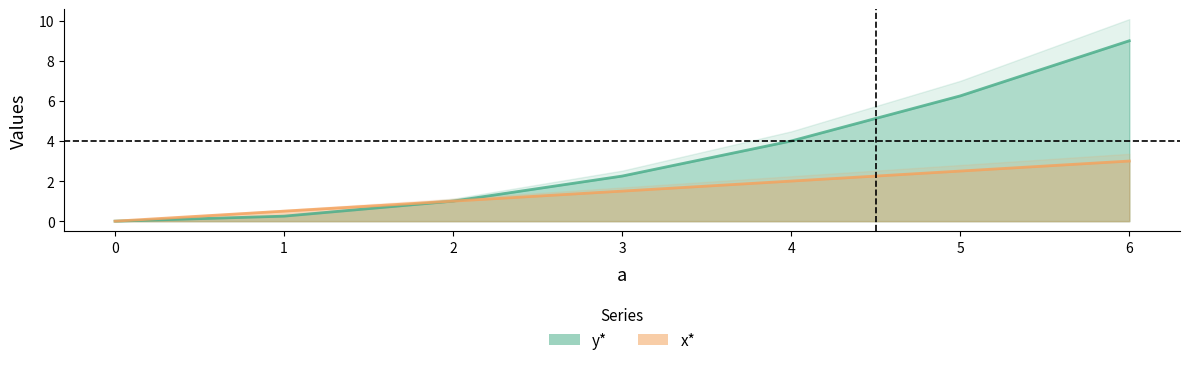

How many x* values are between 0 and 2?

5